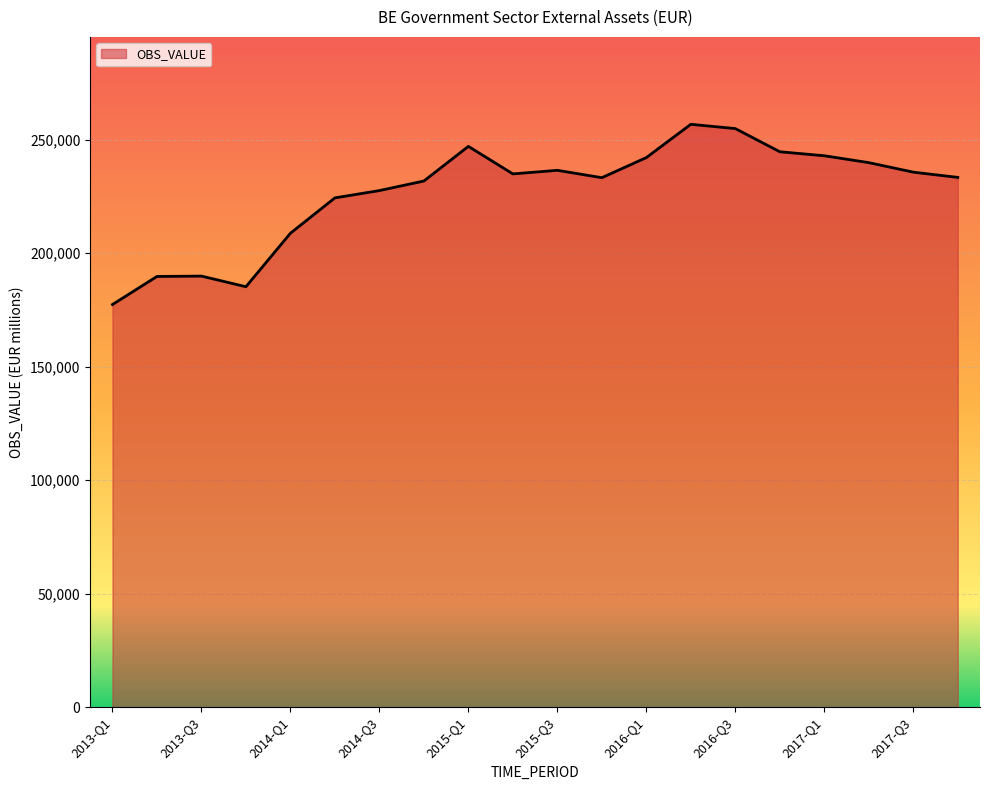

What is the maximum value shown in the chart?

256725